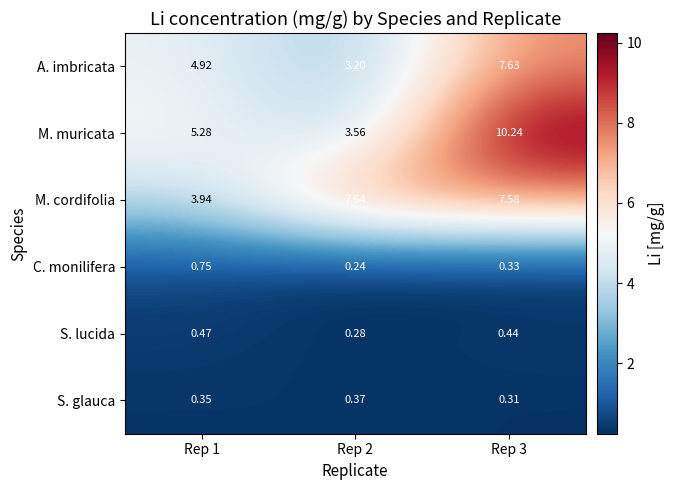

Which series has the largest range (max minus min)?

M. muricata